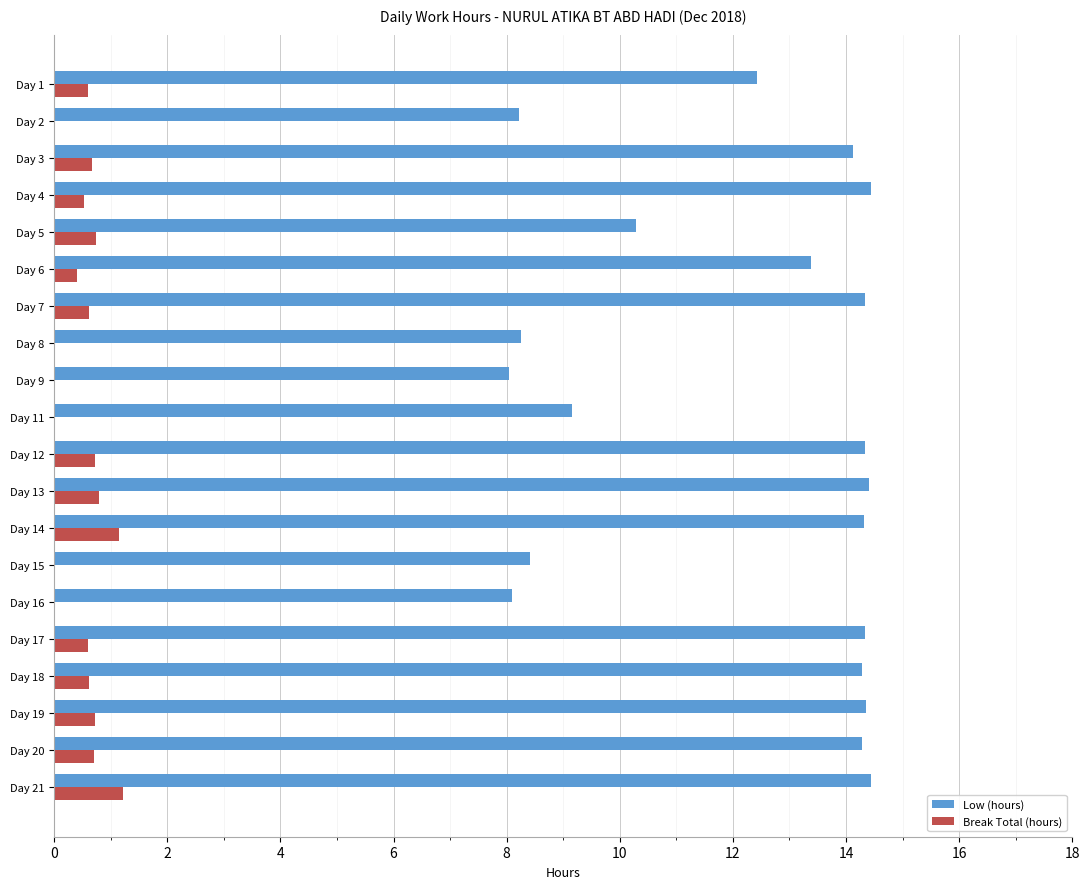

What is the sum of the Break Total (hours) values at Day 21 and Day 20?

1.9